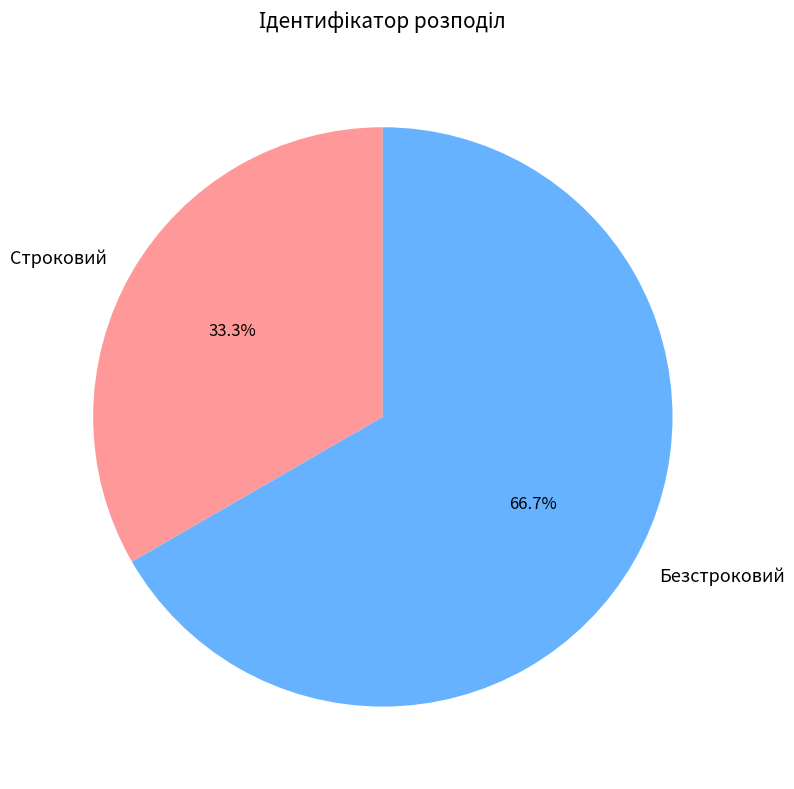

How many slices are in this pie chart?

2